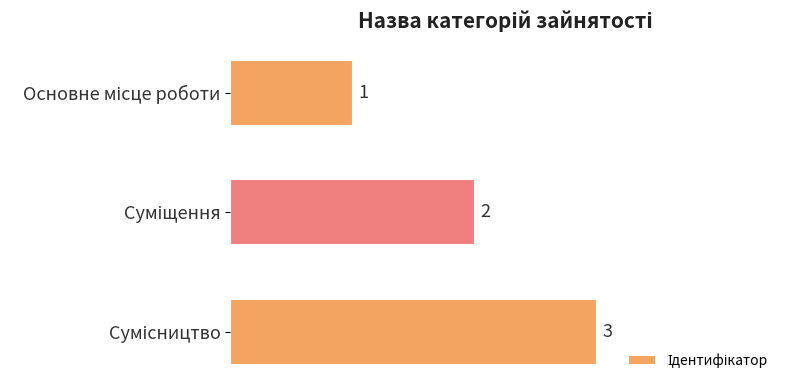

What is the sum of all values?

6